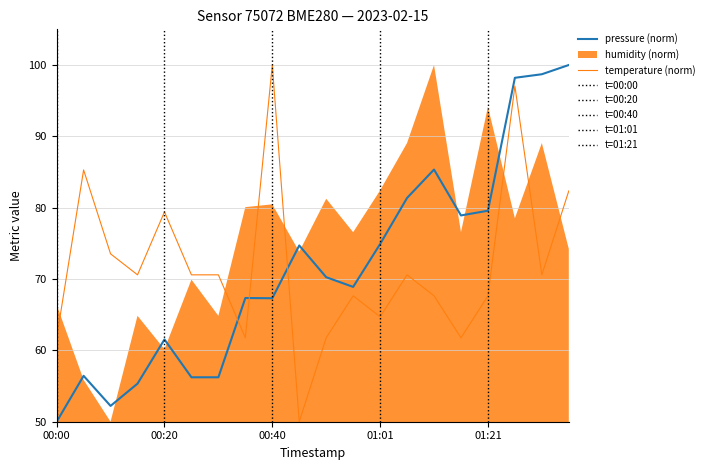

What is the lowest value of the pressure (norm) series?

50.0